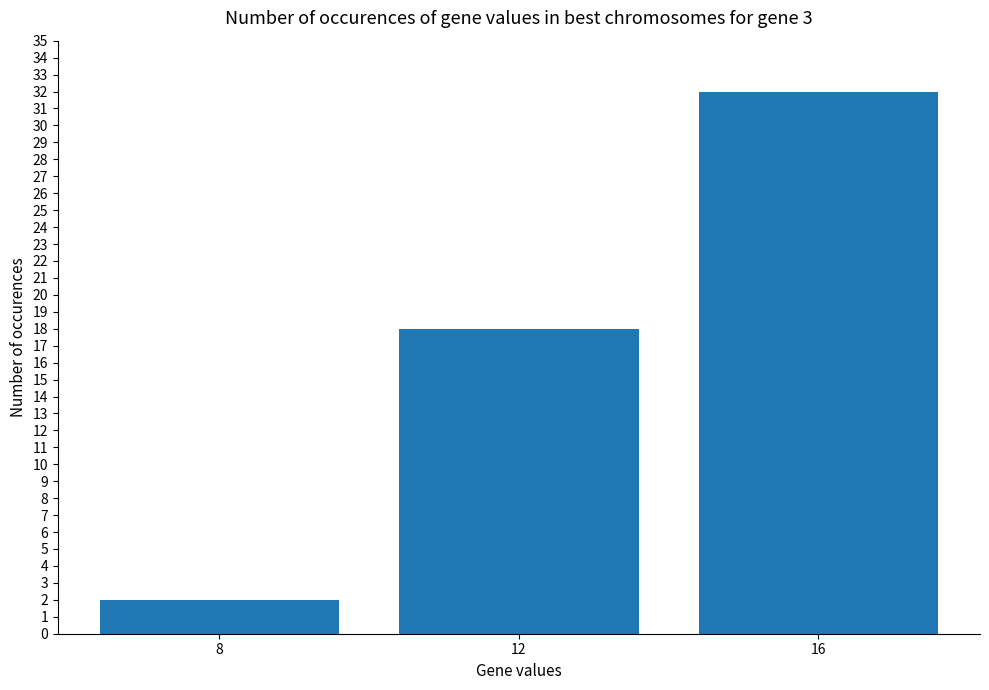

Which category has the lowest value across all series?

8